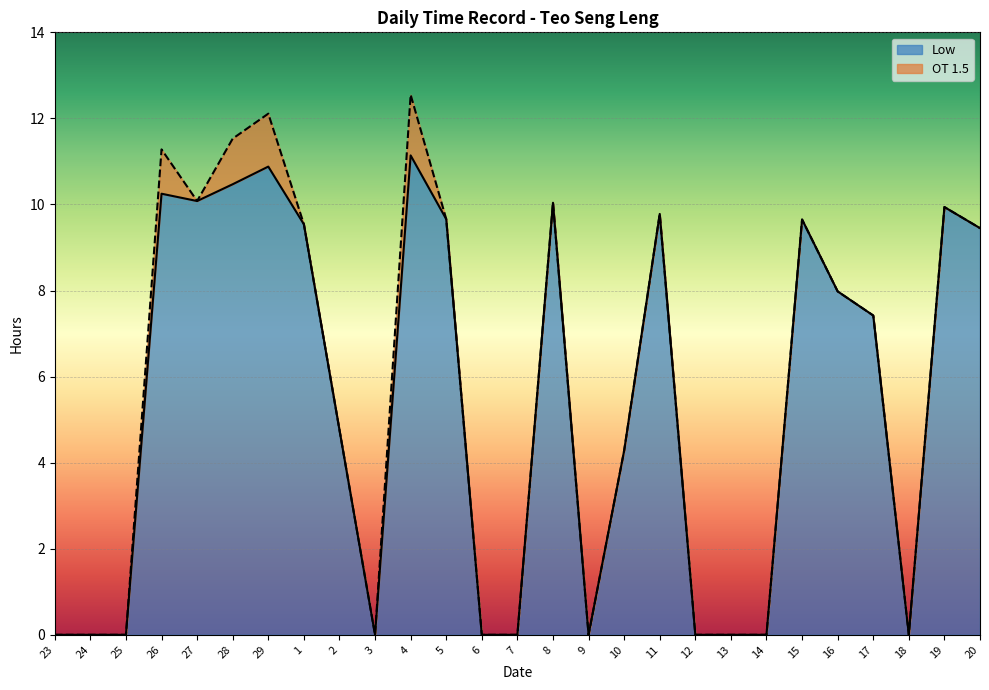

Which has a higher value, 12 or 14?

12